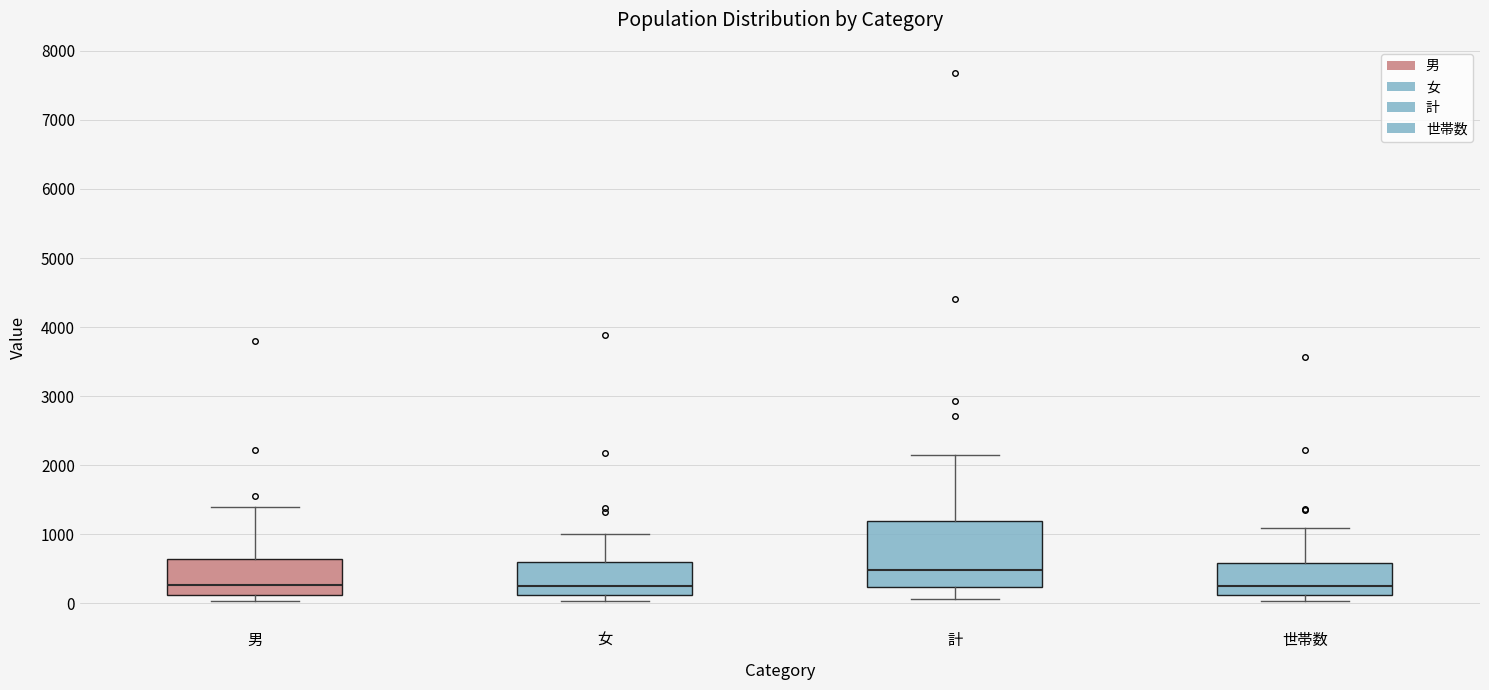

Reading left to right, read every box against the y-axis: the position of its median line, the range the box covers, and the ends of its whiskers. The values are not printed on the chart, so give them approximately, as read against the axis.

男: median 300, box 100 to 600, whiskers 0 to 1400
女: median 200, box 100 to 600, whiskers 0 to 1000
計: median 500, box 200 to 1200, whiskers 100 to 2100
世帯数: median 300, box 100 to 600, whiskers 0 to 1100